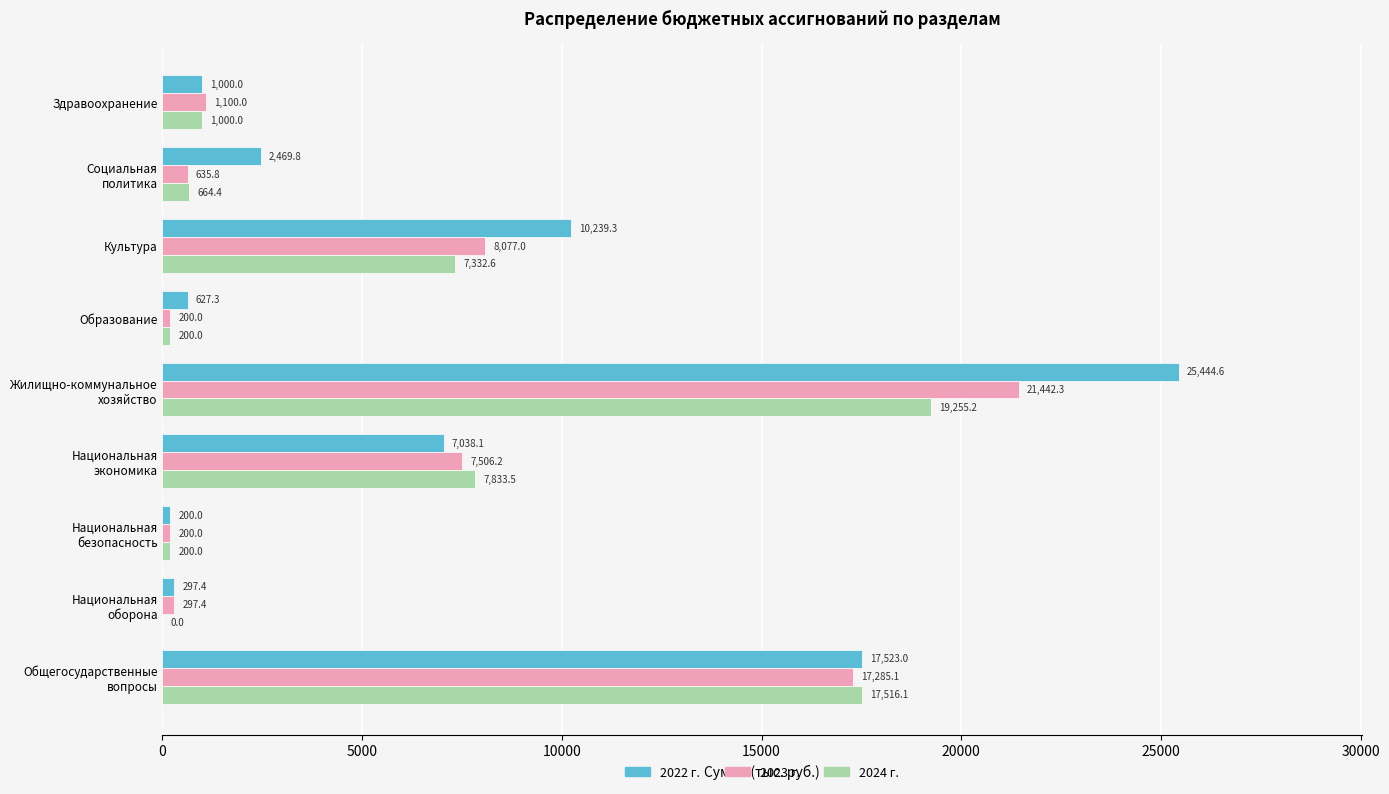

Which label corresponds to the largest value in the chart?

Жилищно-коммунальное
хозяйство